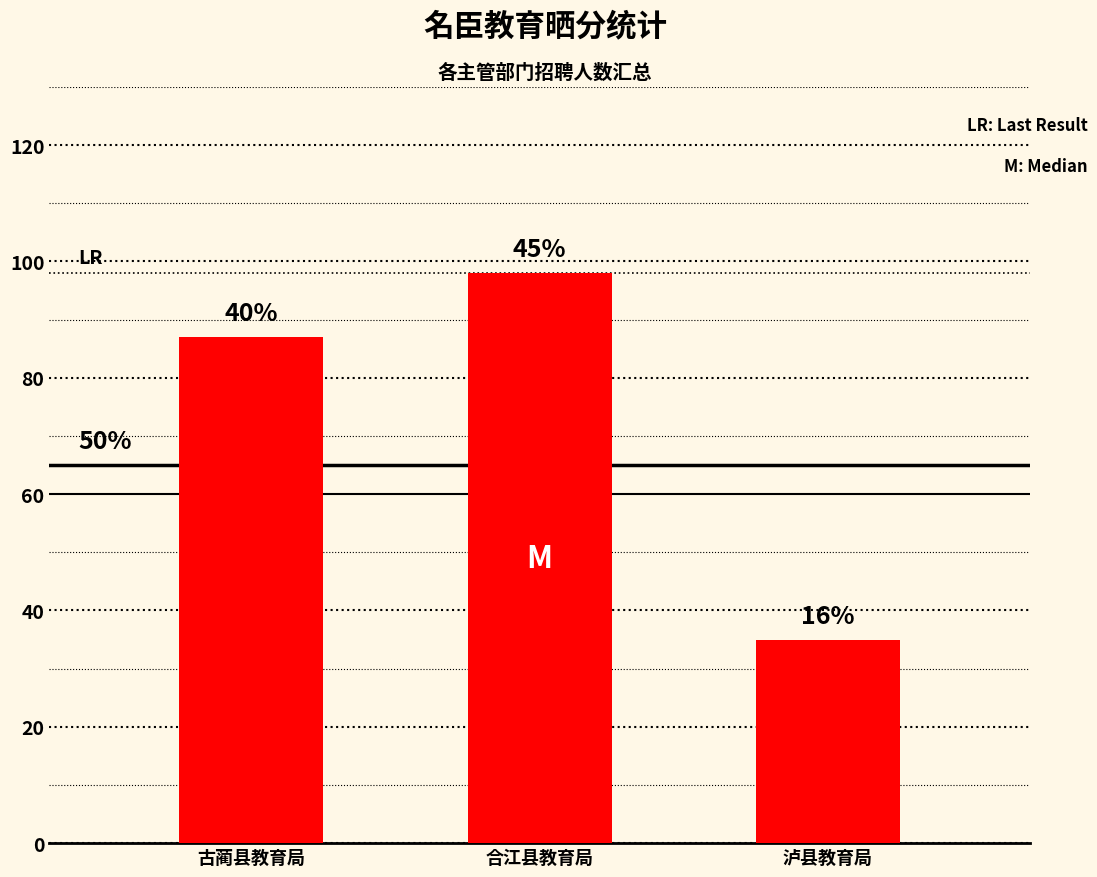

What is the difference between the values at 泸县教育局 and 古蔺县教育局?

52